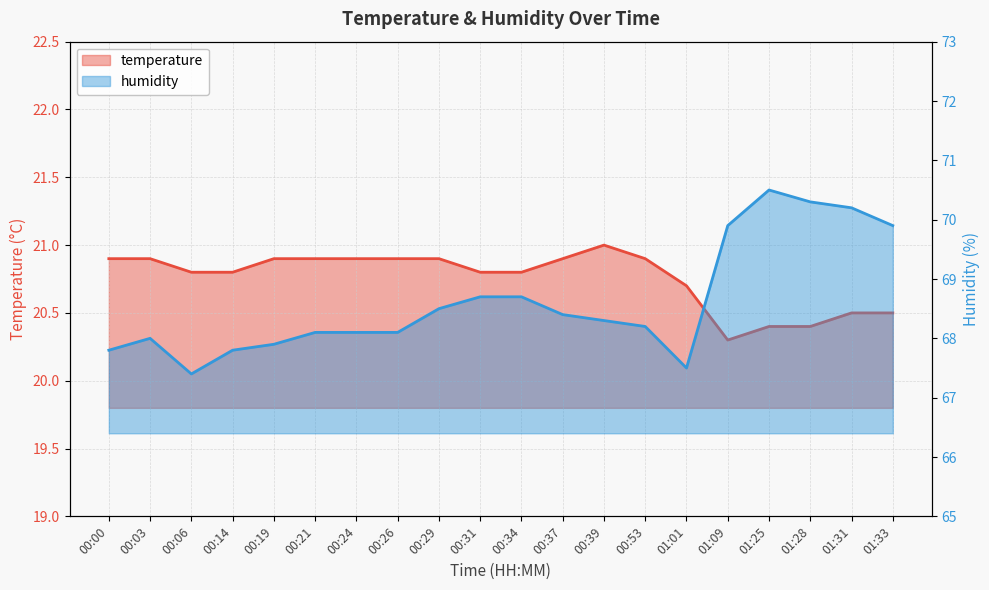

Is the value of temperature at 01:09 greater than the value of humidity at 01:33?

No